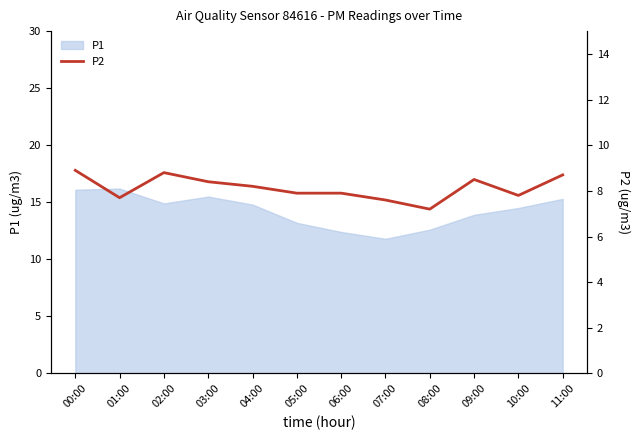

At which label is the value closest to 8?

05:00